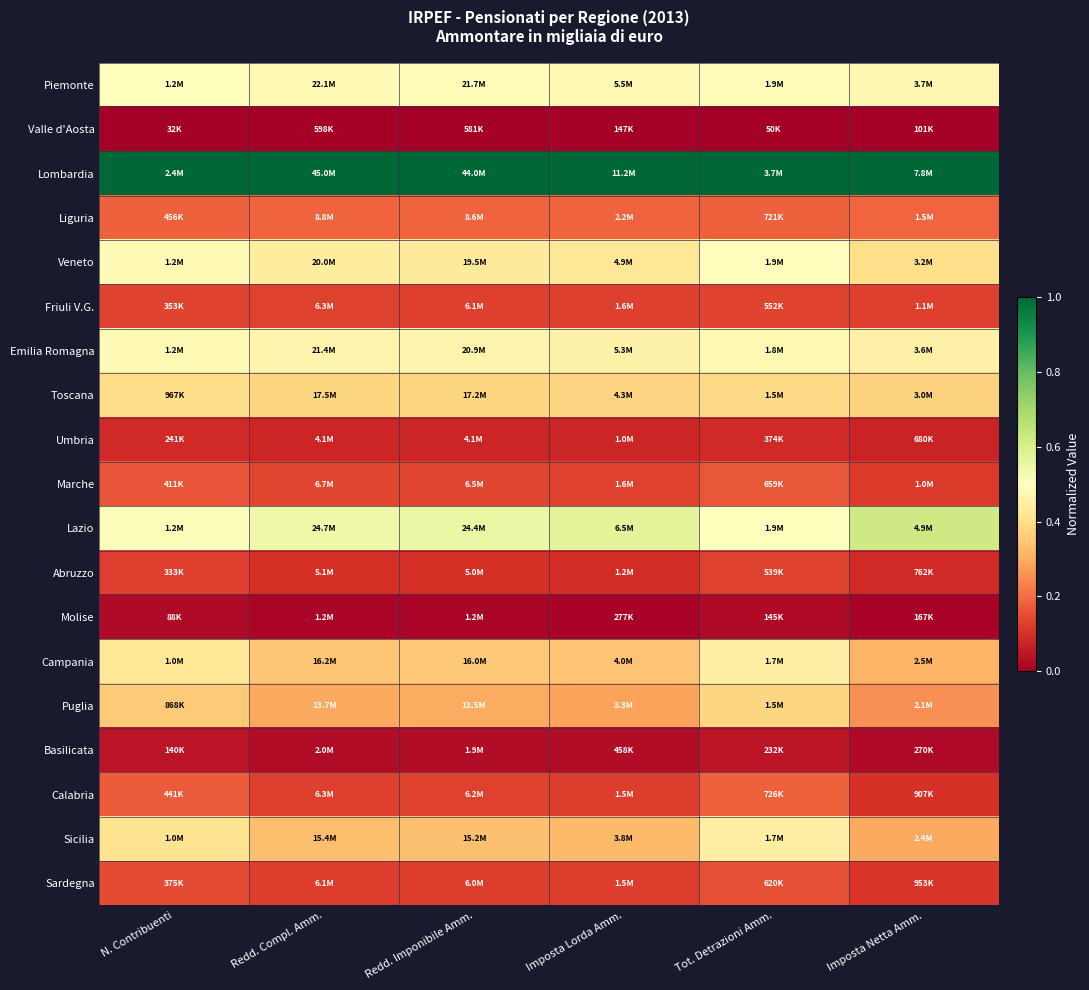

Reading right to left, extract all data points from this chart.

Piemonte: Imposta Netta Amm.=0.5	Tot. Detrazioni Amm.=0.5	Imposta Lorda Amm.=0.5	Redd. Imponibile Amm.=0.5	Redd. Compl. Amm.=0.5	N. Contribuenti=0.5
Valle d'Aosta: Imposta Netta Amm.=0.0	Tot. Detrazioni Amm.=0.0	Imposta Lorda Amm.=0.0	Redd. Imponibile Amm.=0.0	Redd. Compl. Amm.=0.0	N. Contribuenti=0.0
Lombardia: Imposta Netta Amm.=1.0	Tot. Detrazioni Amm.=1.0	Imposta Lorda Amm.=1.0	Redd. Imponibile Amm.=1.0	Redd. Compl. Amm.=1.0	N. Contribuenti=1.0
Liguria: Imposta Netta Amm.=0.2	Tot. Detrazioni Amm.=0.2	Imposta Lorda Amm.=0.2	Redd. Imponibile Amm.=0.2	Redd. Compl. Amm.=0.2	N. Contribuenti=0.2
Veneto: Imposta Netta Amm.=0.4	Tot. Detrazioni Amm.=0.5	Imposta Lorda Amm.=0.4	Redd. Imponibile Amm.=0.4	Redd. Compl. Amm.=0.4	N. Contribuenti=0.5
Friuli V.G.: Imposta Netta Amm.=0.1	Tot. Detrazioni Amm.=0.1	Imposta Lorda Amm.=0.1	Redd. Imponibile Amm.=0.1	Redd. Compl. Amm.=0.1	N. Contribuenti=0.1
Emilia Romagna: Imposta Netta Amm.=0.5	Tot. Detrazioni Amm.=0.5	Imposta Lorda Amm.=0.5	Redd. Imponibile Amm.=0.5	Redd. Compl. Amm.=0.5	N. Contribuenti=0.5
Toscana: Imposta Netta Amm.=0.4	Tot. Detrazioni Amm.=0.4	Imposta Lorda Amm.=0.4	Redd. Imponibile Amm.=0.4	Redd. Compl. Amm.=0.4	N. Contribuenti=0.4
Umbria: Imposta Netta Amm.=0.1	Tot. Detrazioni Amm.=0.1	Imposta Lorda Amm.=0.1	Redd. Imponibile Amm.=0.1	Redd. Compl. Amm.=0.1	N. Contribuenti=0.1
Marche: Imposta Netta Amm.=0.1	Tot. Detrazioni Amm.=0.2	Imposta Lorda Amm.=0.1	Redd. Imponibile Amm.=0.1	Redd. Compl. Amm.=0.1	N. Contribuenti=0.2
Lazio: Imposta Netta Amm.=0.6	Tot. Detrazioni Amm.=0.5	Imposta Lorda Amm.=0.6	Redd. Imponibile Amm.=0.5	Redd. Compl. Amm.=0.5	N. Contribuenti=0.5
Abruzzo: Imposta Netta Amm.=0.1	Tot. Detrazioni Amm.=0.1	Imposta Lorda Amm.=0.1	Redd. Imponibile Amm.=0.1	Redd. Compl. Amm.=0.1	N. Contribuenti=0.1
Molise: Imposta Netta Amm.=0.0	Tot. Detrazioni Amm.=0.0	Imposta Lorda Amm.=0.0	Redd. Imponibile Amm.=0.0	Redd. Compl. Amm.=0.0	N. Contribuenti=0.0
Campania: Imposta Netta Amm.=0.3	Tot. Detrazioni Amm.=0.5	Imposta Lorda Amm.=0.3	Redd. Imponibile Amm.=0.4	Redd. Compl. Amm.=0.4	N. Contribuenti=0.4
Puglia: Imposta Netta Amm.=0.3	Tot. Detrazioni Amm.=0.4	Imposta Lorda Amm.=0.3	Redd. Imponibile Amm.=0.3	Redd. Compl. Amm.=0.3	N. Contribuenti=0.4
Basilicata: Imposta Netta Amm.=0.0	Tot. Detrazioni Amm.=0.0	Imposta Lorda Amm.=0.0	Redd. Imponibile Amm.=0.0	Redd. Compl. Amm.=0.0	N. Contribuenti=0.0
Calabria: Imposta Netta Amm.=0.1	Tot. Detrazioni Amm.=0.2	Imposta Lorda Amm.=0.1	Redd. Imponibile Amm.=0.1	Redd. Compl. Amm.=0.1	N. Contribuenti=0.2
Sicilia: Imposta Netta Amm.=0.3	Tot. Detrazioni Amm.=0.5	Imposta Lorda Amm.=0.3	Redd. Imponibile Amm.=0.3	Redd. Compl. Amm.=0.3	N. Contribuenti=0.4
Sardegna: Imposta Netta Amm.=0.1	Tot. Detrazioni Amm.=0.2	Imposta Lorda Amm.=0.1	Redd. Imponibile Amm.=0.1	Redd. Compl. Amm.=0.1	N. Contribuenti=0.1